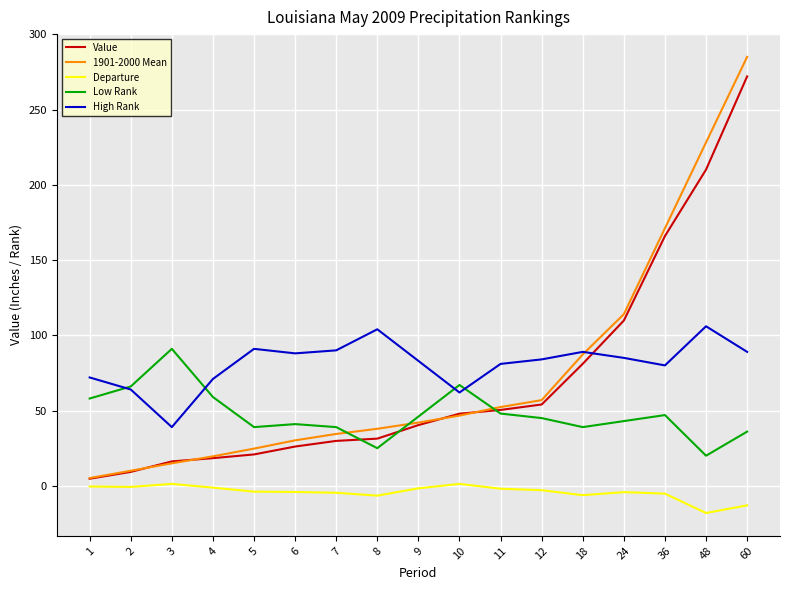

True or false: High Rank and Departure cross at least once.

False